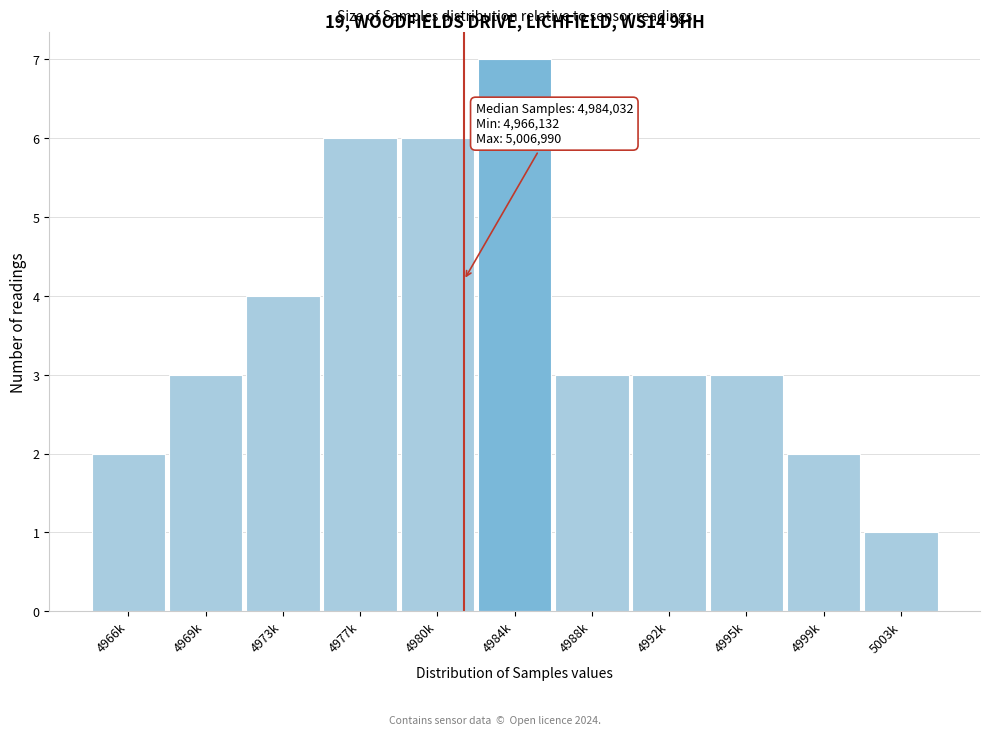

Reading left to right, transcribe all the data shown in this chart.

4966k=2	4969k=3	4973k=4	4977k=6	4980k=6	4984k=7	4988k=3	4992k=3	4995k=3	4999k=2	5003k=1